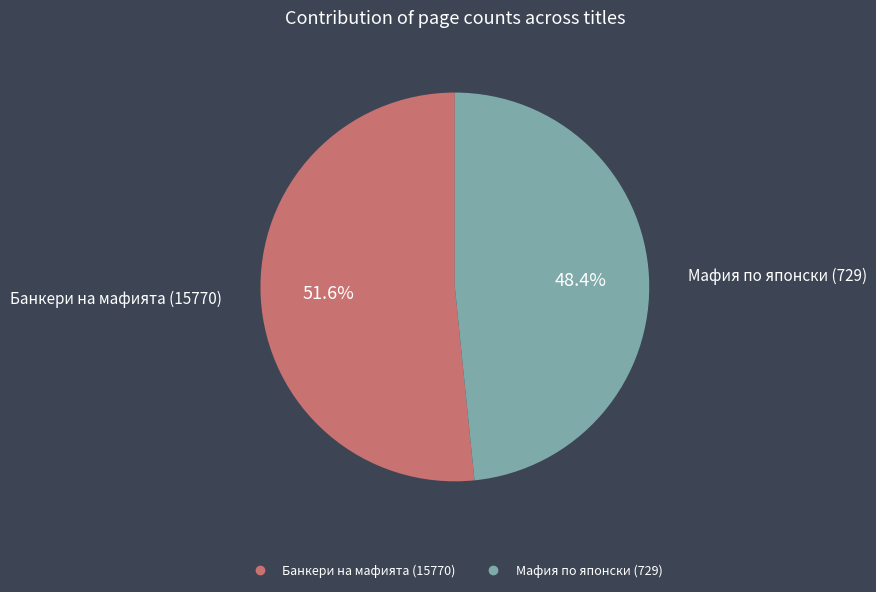

What is the ratio of the value at Мафия по японски (729) to the value at Банкери на мафията (15770)?

0.9